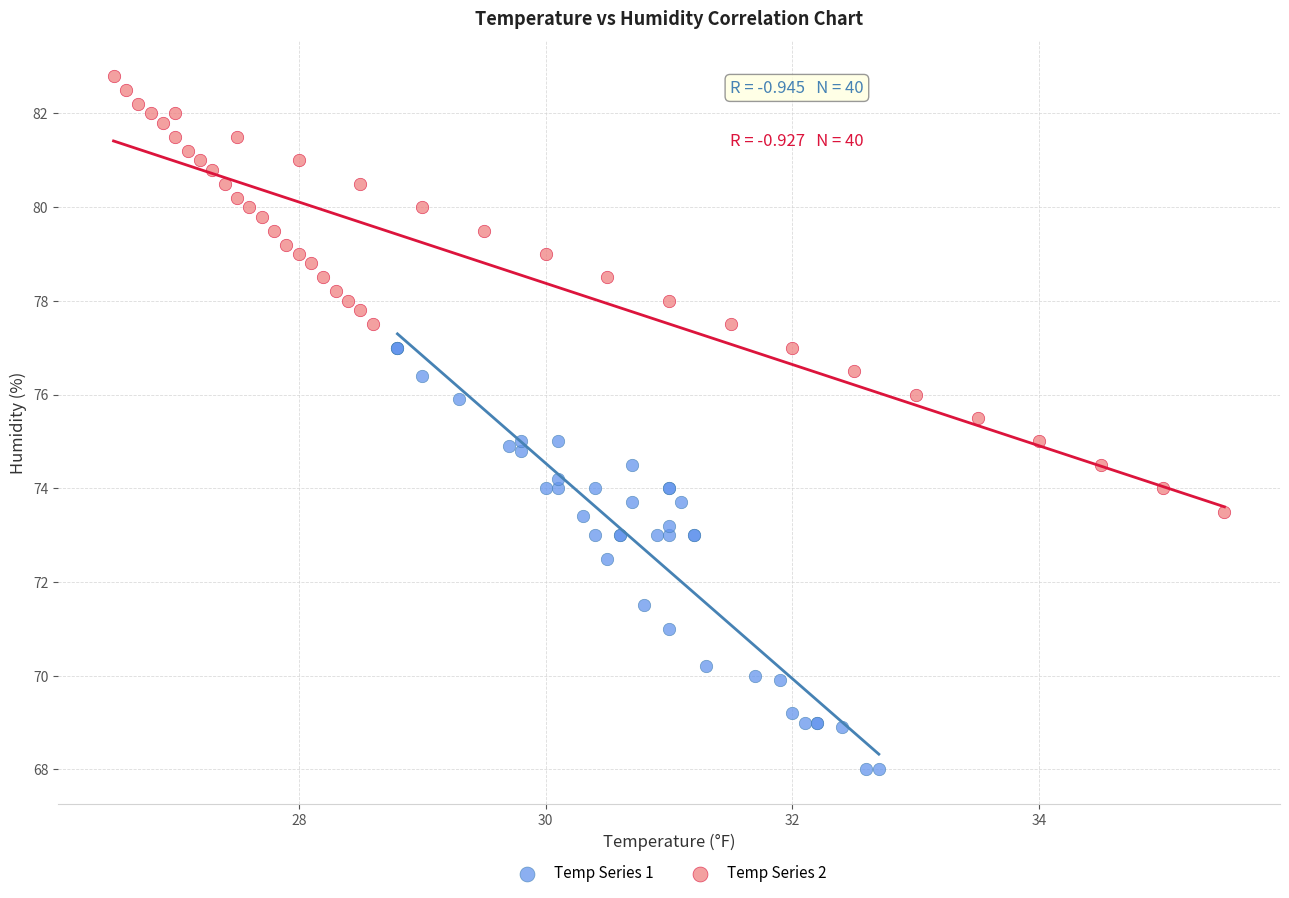

What are all the series names shown in the legend?

Temp Series 1, Temp Series 2